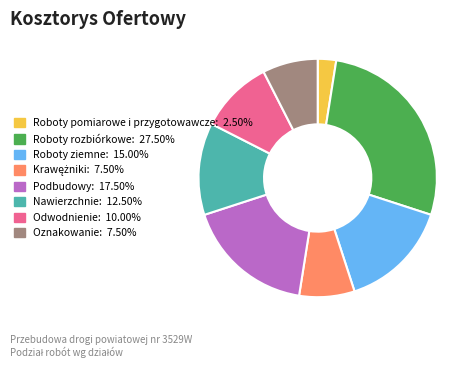

Which category has the biggest portion of the pie?

Roboty rozbiórkowe